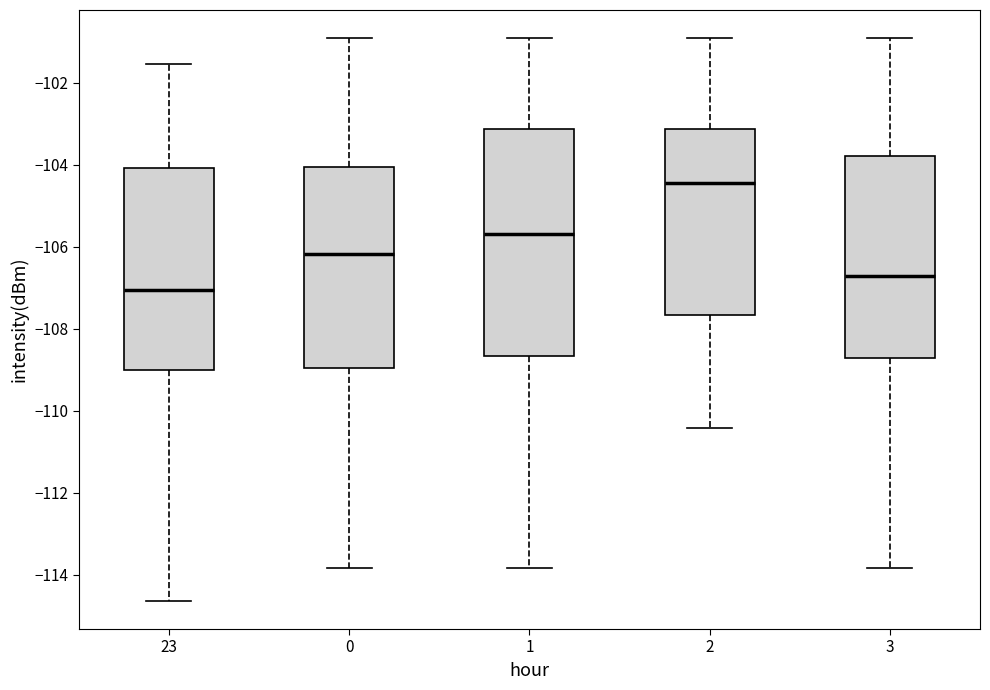

Comparing the boxes themselves (not the whiskers), which one is the tallest?

1